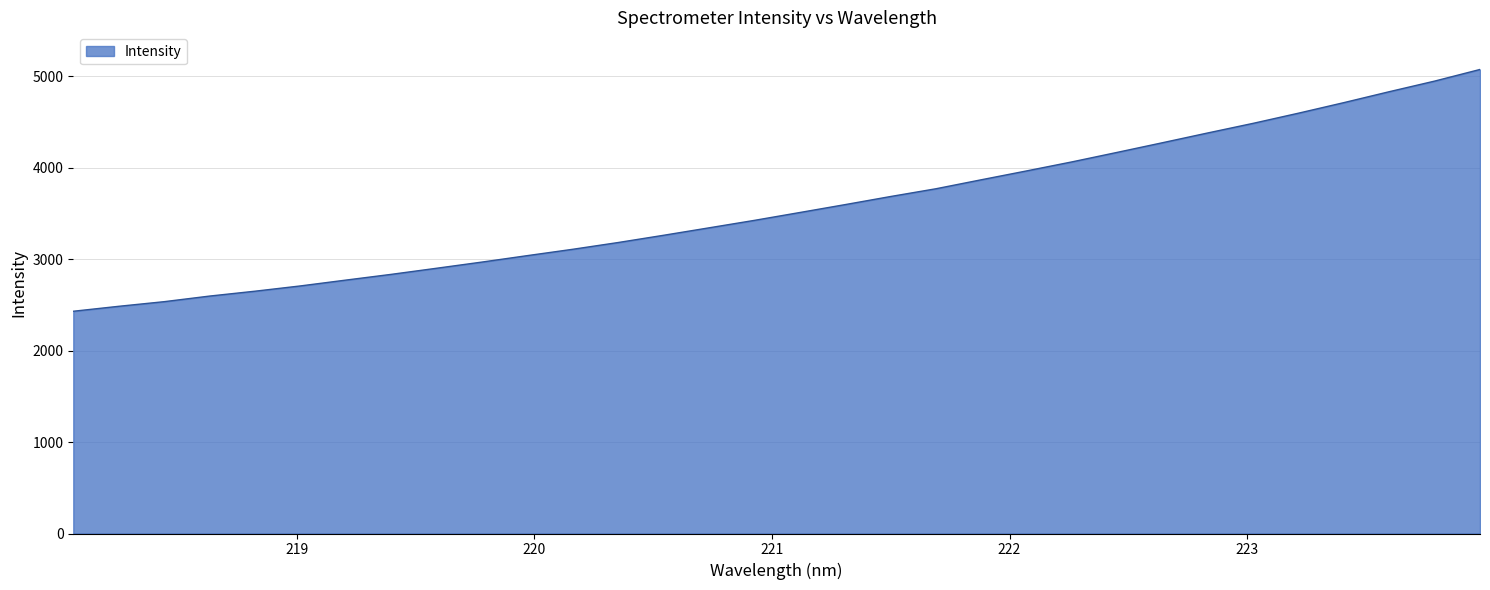

What is the difference between the maximum and minimum values?

2644.7